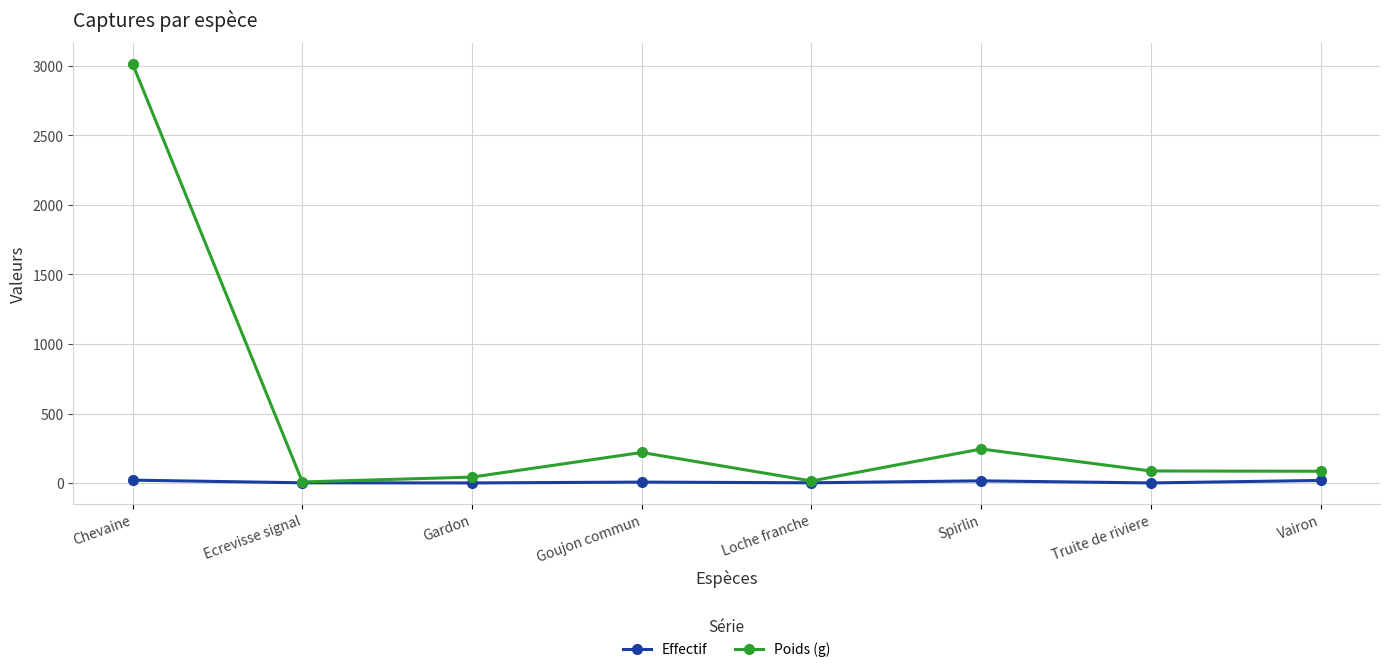

What is the difference between the Poids (g) values at Loche franche and Chevaine?

2998